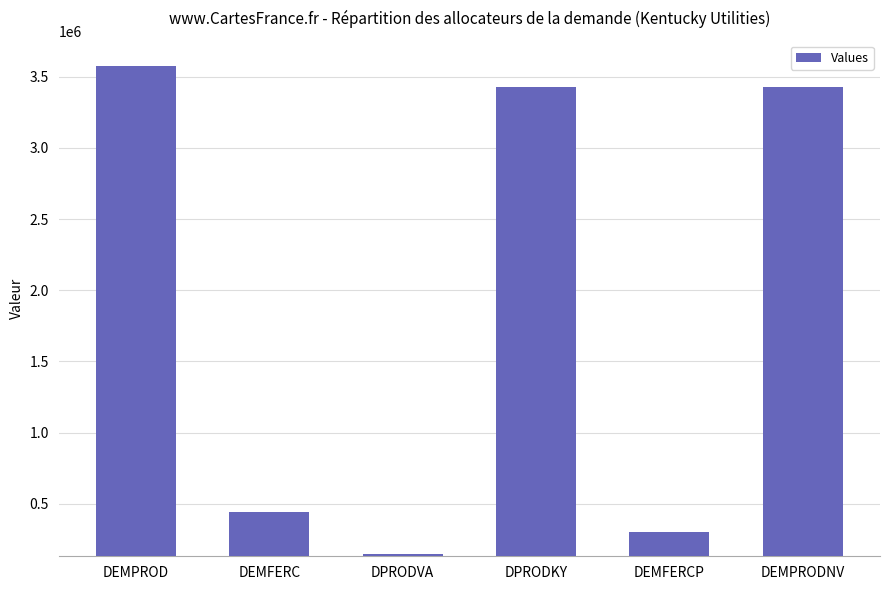

Does the chart contain any negative values?

No